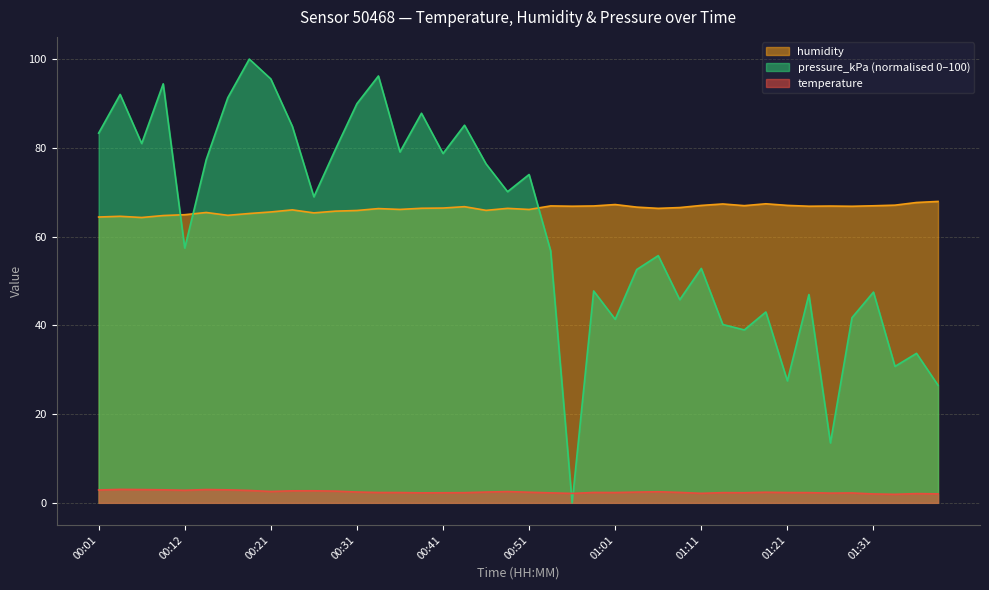

Reading left to right, extract all data points from this chart.

temperature: 00:01=2.9	00:04=3.0	00:07=3.0	00:09=2.9	00:12=2.8	00:14=3.0	00:17=2.9	00:19=2.8	00:21=2.6	00:24=2.7	00:26=2.7	00:29=2.6	00:31=2.4	00:34=2.3	00:36=2.3	00:39=2.2	00:41=2.3	00:44=2.3	00:46=2.4	00:49=2.5	00:51=2.4	00:54=2.2	00:56=2.1	00:59=2.3	01:01=2.3	01:04=2.4	01:06=2.5	01:09=2.4	01:11=2.1	01:13=2.3	01:16=2.3	01:18=2.4	01:21=2.3	01:23=2.3	01:26=2.2	01:28=2.2	01:31=2.0	01:33=1.9	01:36=2.1	01:38=2.0
humidity: 00:01=64.4	00:04=64.6	00:07=64.3	00:09=64.7	00:12=64.9	00:14=65.4	00:17=64.8	00:19=65.2	00:21=65.5	00:24=66.0	00:26=65.3	00:29=65.7	00:31=65.9	00:34=66.3	00:36=66.1	00:39=66.4	00:41=66.4	00:44=66.7	00:46=65.9	00:49=66.4	00:51=66.1	00:54=66.9	00:56=66.8	00:59=66.9	01:01=67.2	01:04=66.6	01:06=66.4	01:09=66.5	01:11=67.0	01:13=67.3	01:16=67.0	01:18=67.4	01:21=67.0	01:23=66.8	01:26=66.9	01:28=66.8	01:31=66.9	01:33=67.1	01:36=67.7	01:38=67.9
pressure_kPa: 00:01=83.3	00:04=92.0	00:07=81.0	00:09=94.4	00:12=57.4	00:14=77.4	00:17=91.3	00:19=100.0	00:21=95.5	00:24=84.8	00:26=69.0	00:29=79.6	00:31=89.9	00:34=96.2	00:36=79.1	00:39=87.8	00:41=78.7	00:44=85.1	00:46=76.4	00:49=70.1	00:51=74.0	00:54=56.8	00:56=0.0	00:59=47.7	01:01=41.4	01:04=52.6	01:06=55.7	01:09=45.8	01:11=52.8	01:13=40.2	01:16=39.0	01:18=43.0	01:21=27.5	01:23=46.9	01:26=13.5	01:28=41.7	01:31=47.5	01:33=30.7	01:36=33.7	01:38=26.5